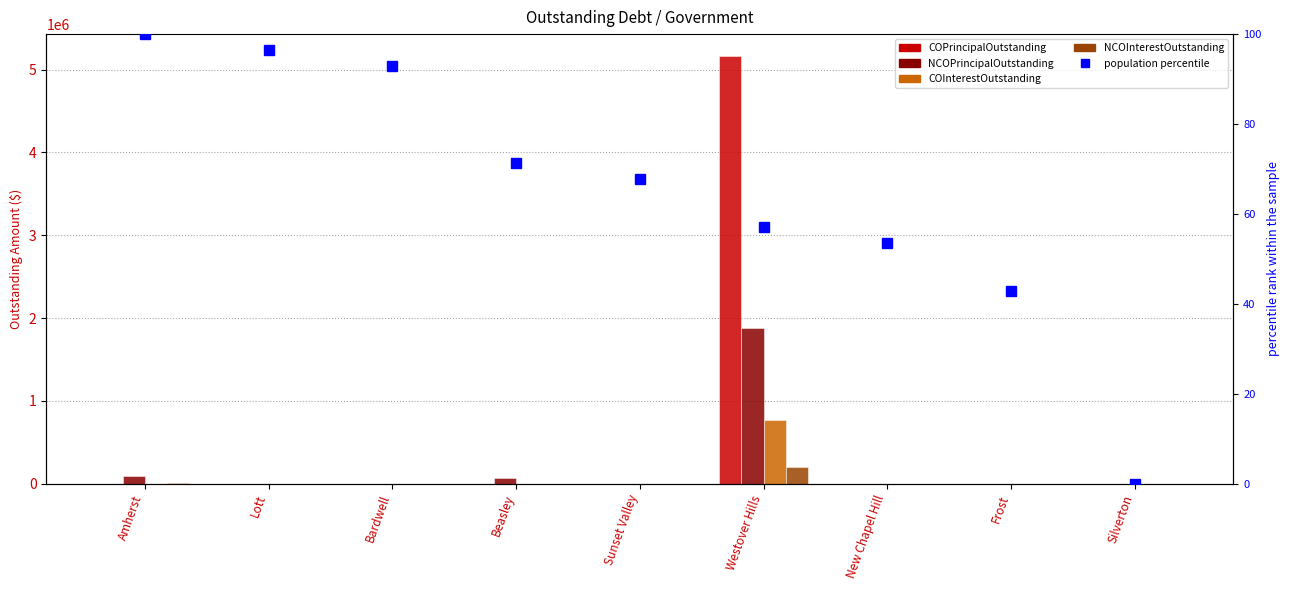

At Amherst, list the series in order from smallest to largest.

COPrincipalOutstanding, COInterestOutstanding, population percentile, NCOInterestOutstanding, NCOPrincipalOutstanding